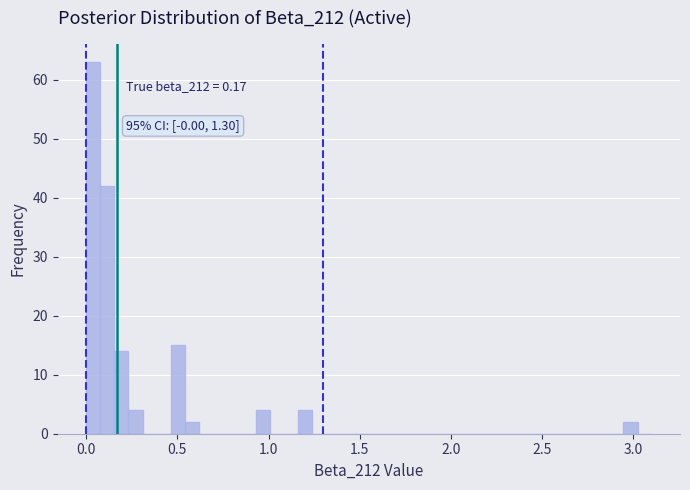

Around what value on the x-axis is the tallest bar? Give the approximate position of its centre, as read against the axis.

0.05